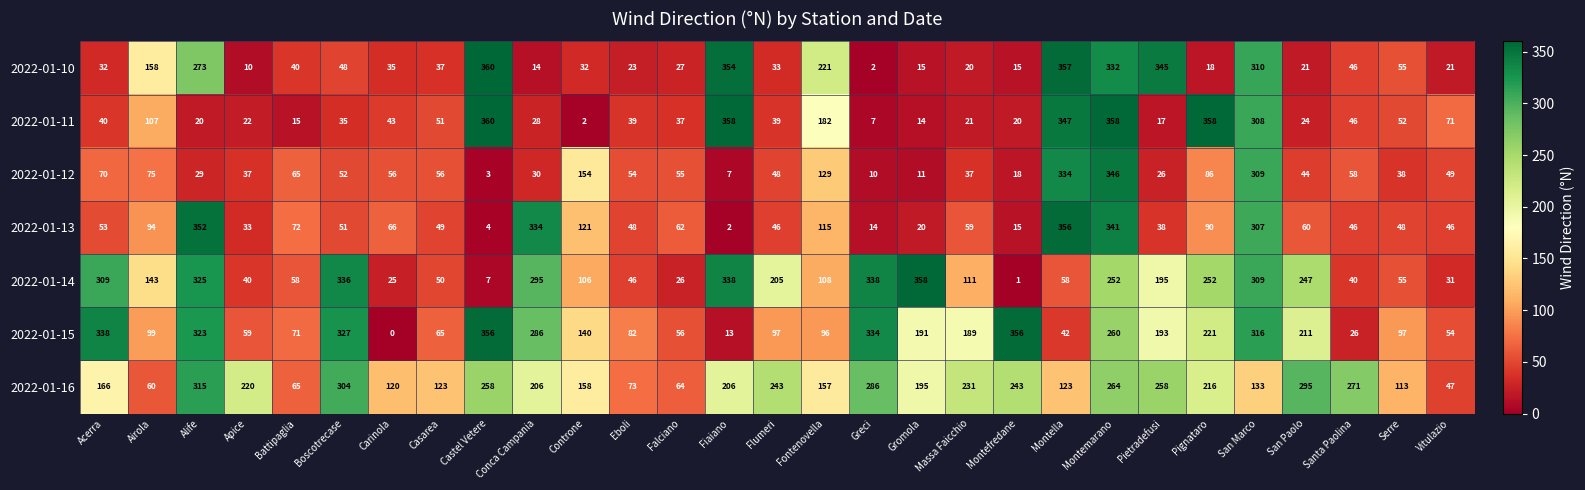

What is the difference between the highest and lowest values at Fiaiano?

356